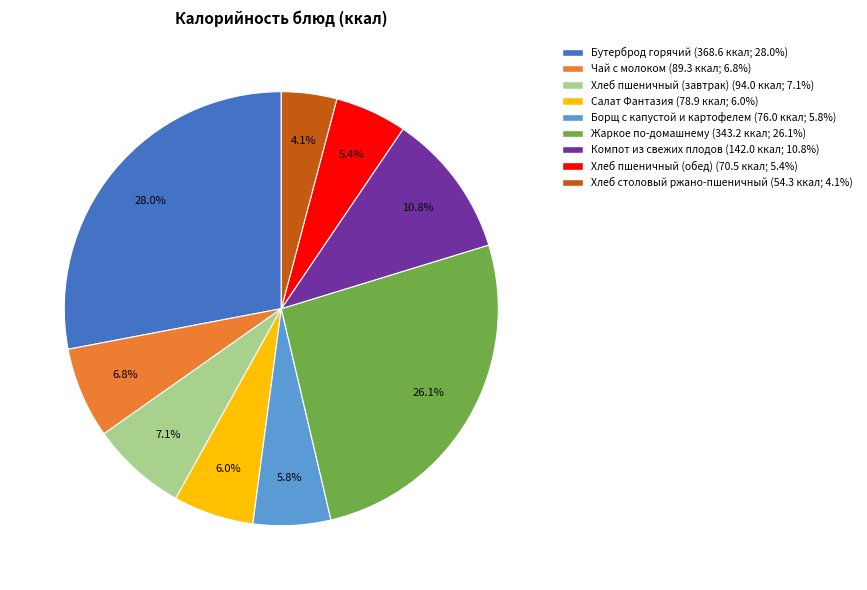

Is there a majority slice in this chart?

No